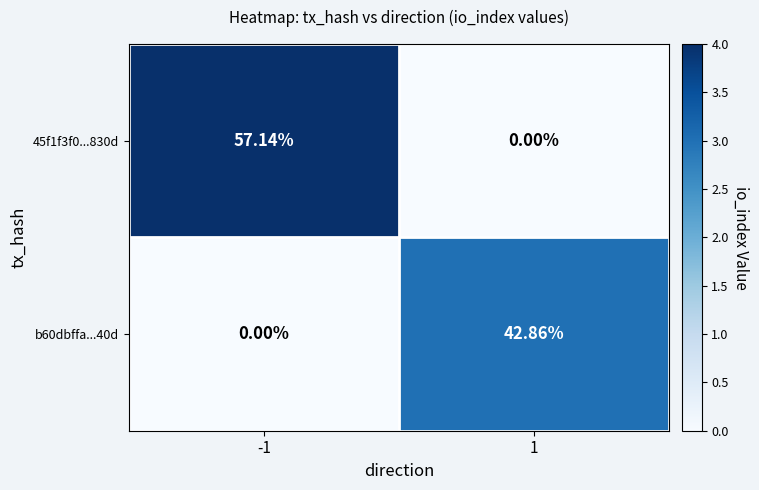

Is the value of 45f1f3f0...830d at -1 greater than the value of b60dbffa...40d at -1?

Yes